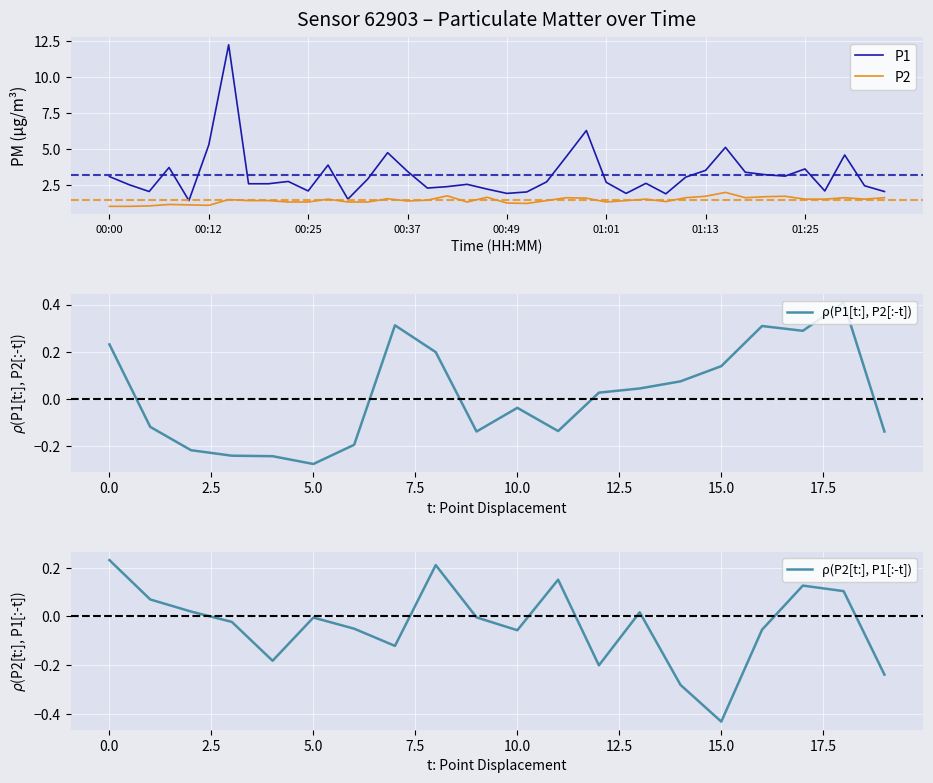

Rank the series by their average value, from lowest to highest.

P2, P1